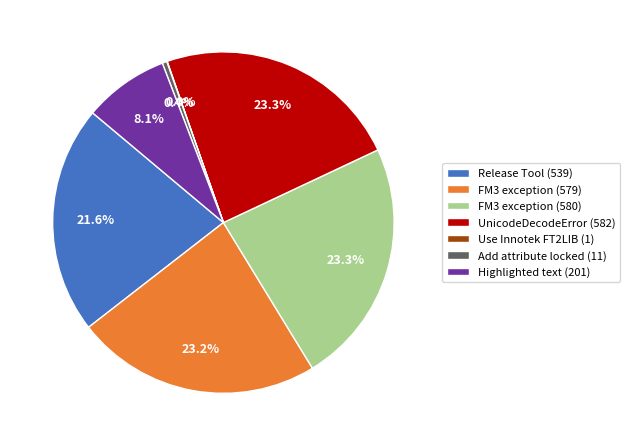

Which has a higher value, Add attribute locked (11) or UnicodeDecodeError (582)?

UnicodeDecodeError (582)